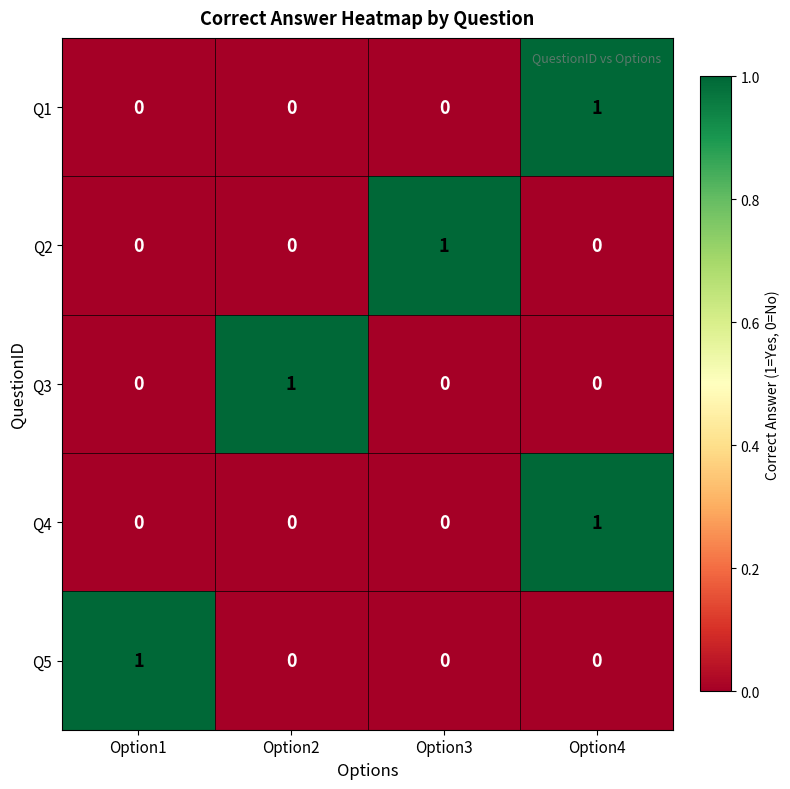

Count the Q4 values in the range 0 to 1.

4